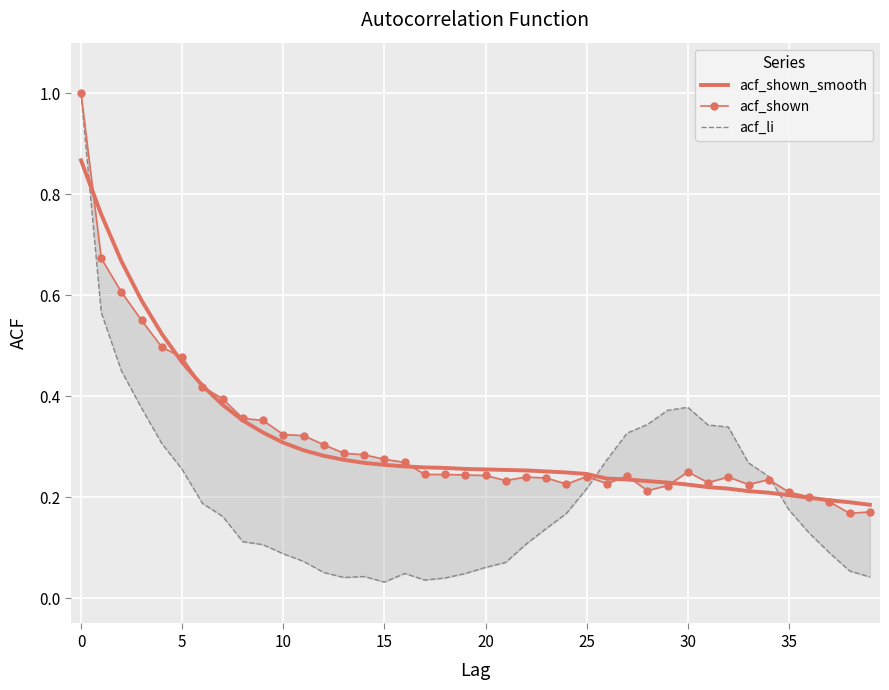

Count the number of categories in the chart.

40